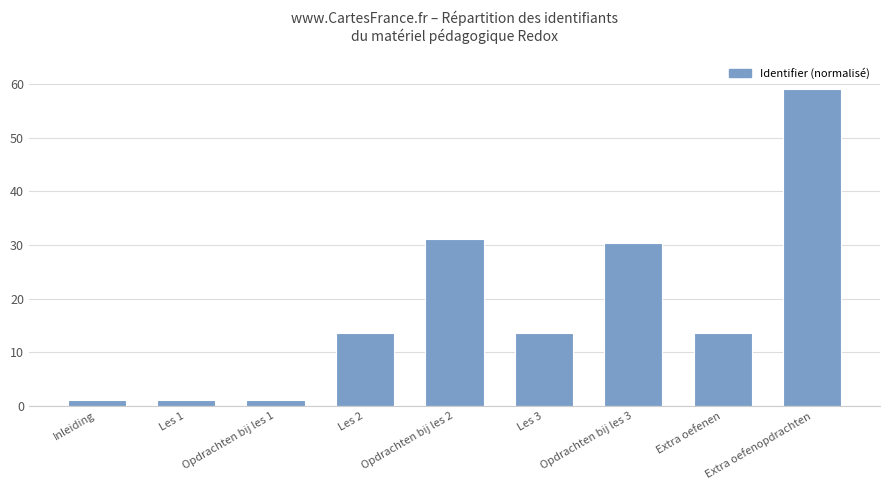

The chart shows a value of 54.3 at Opdrachten bij les 2. True or false?

False